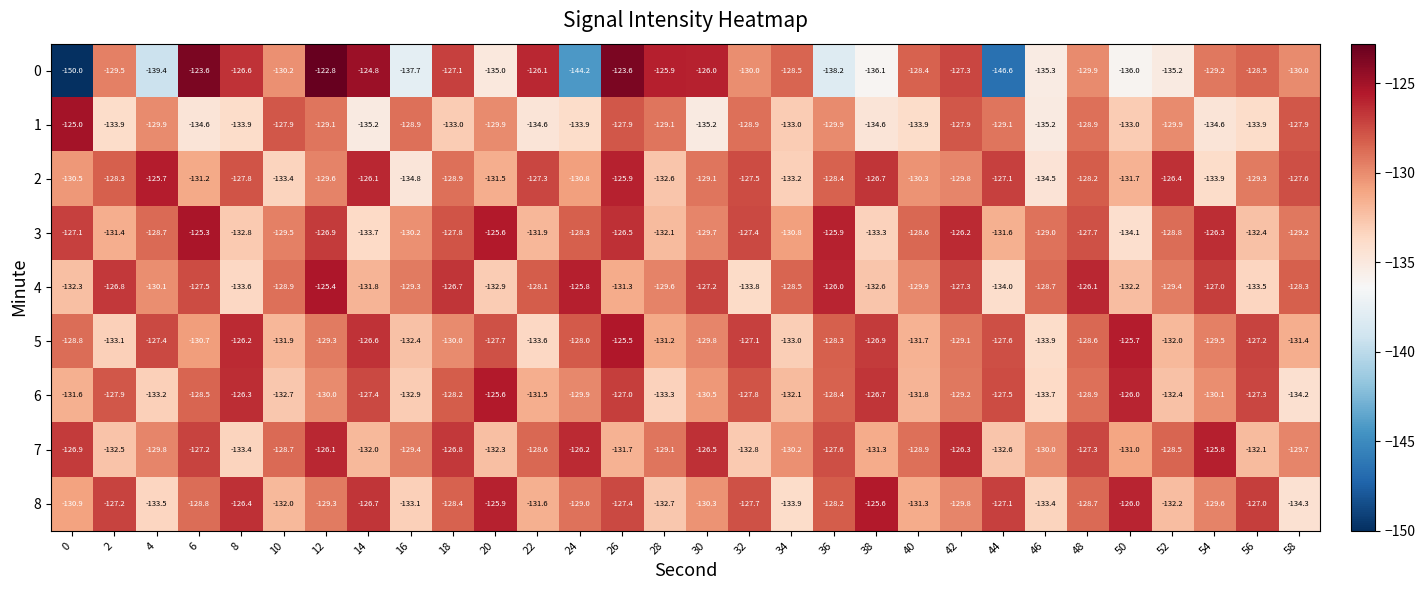

What is the maximum value shown in the chart?

-122.8